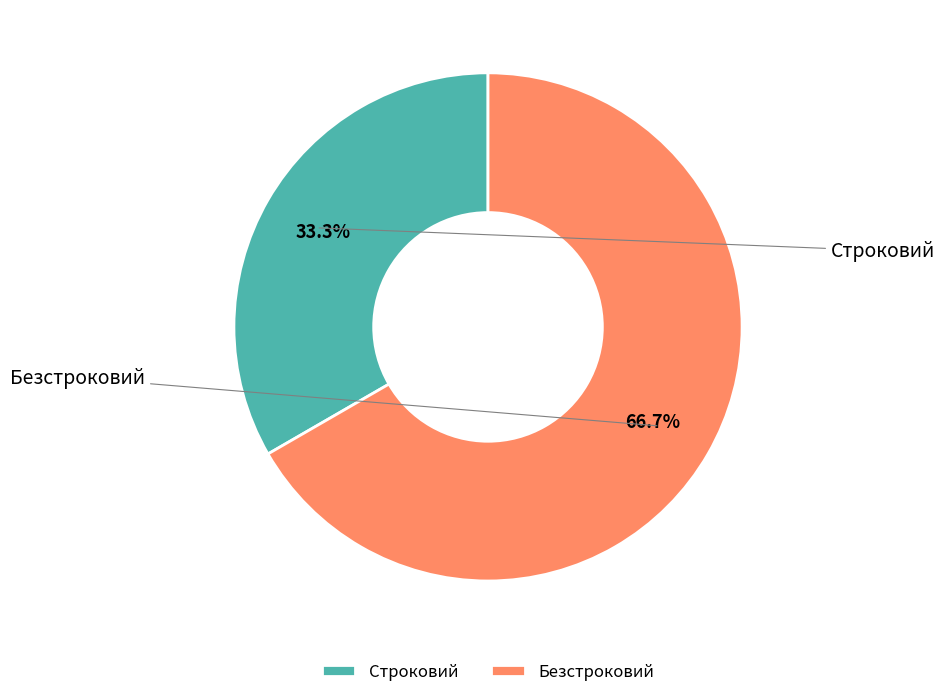

What percentage is the Безстроковий slice, to the nearest percent?

67%